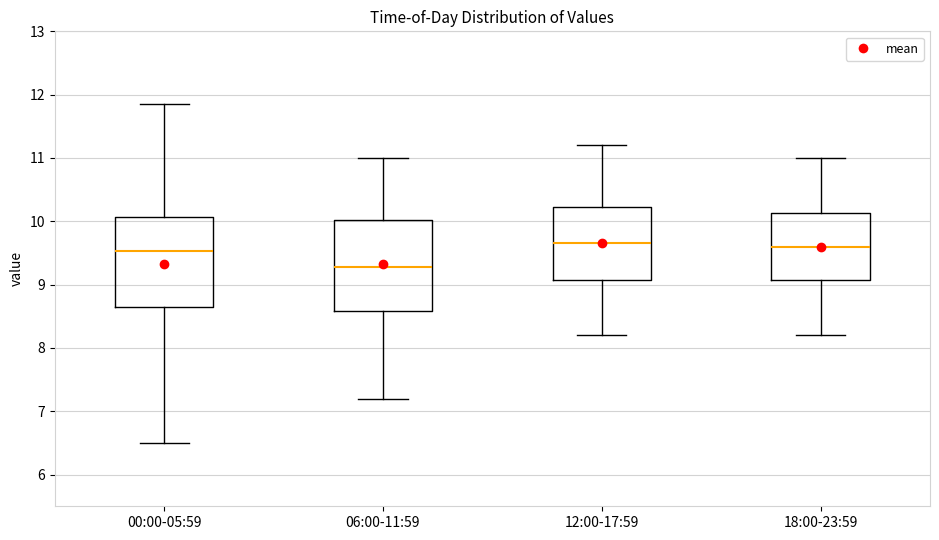

Reading left to right, transcribe this box plot: for each box, give where its median line is, the range the box spans, and where its two whiskers end, as read against the y-axis. The values are not printed on the chart, so give them approximately, as read against the axis.

00:00-05:59: median 9.5, box 8.6 to 10.1, whiskers 6.5 to 11.9
06:00-11:59: median 9.3, box 8.6 to 10.0, whiskers 7.2 to 11.0
12:00-17:59: median 9.7, box 9.1 to 10.2, whiskers 8.2 to 11.2
18:00-23:59: median 9.6, box 9.1 to 10.1, whiskers 8.2 to 11.0